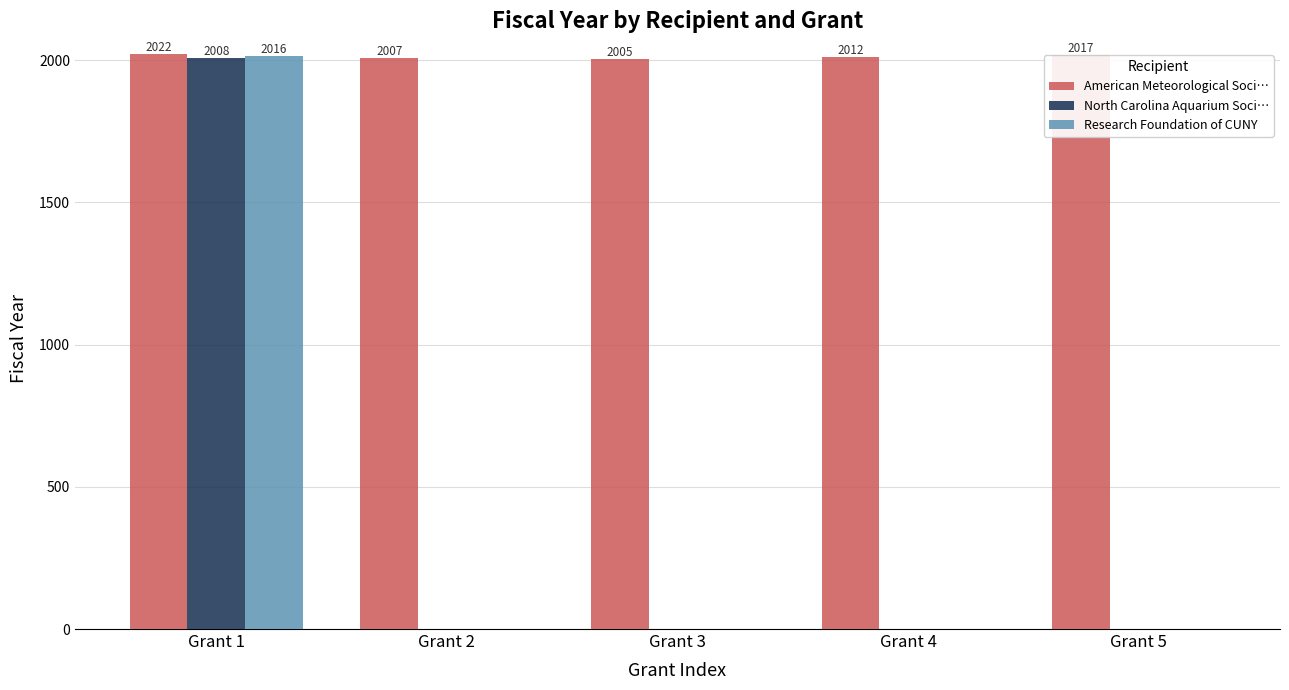

The value of Research Foundation of CUNY at Grant 1 is 2016. True or false?

True